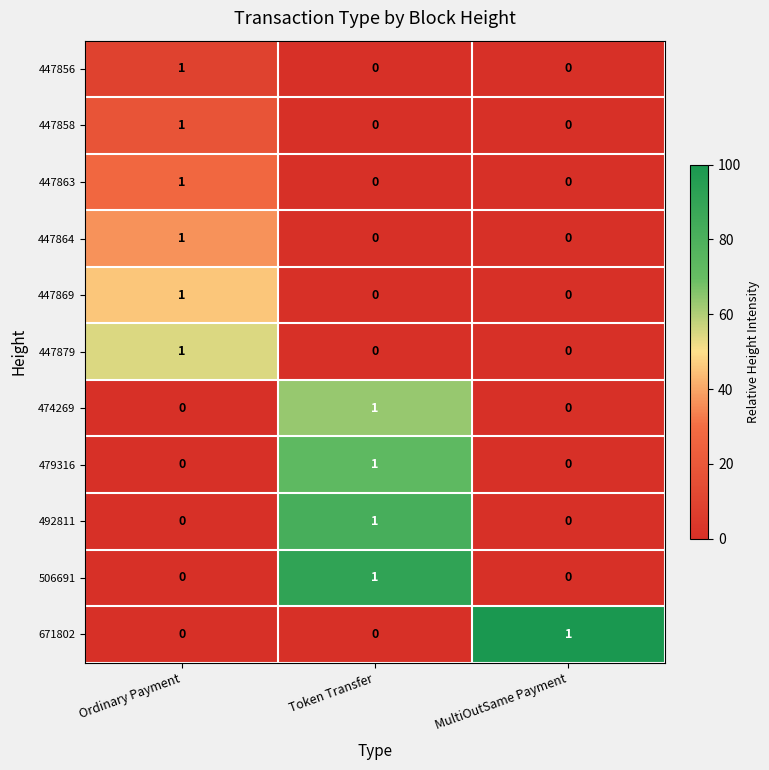

What is the greatest value displayed?

1